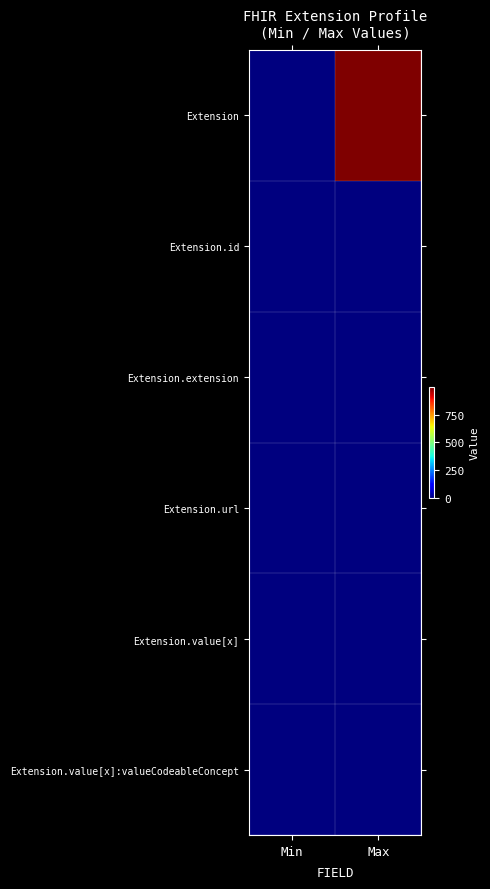

Between Min and Max, which is larger?

Max